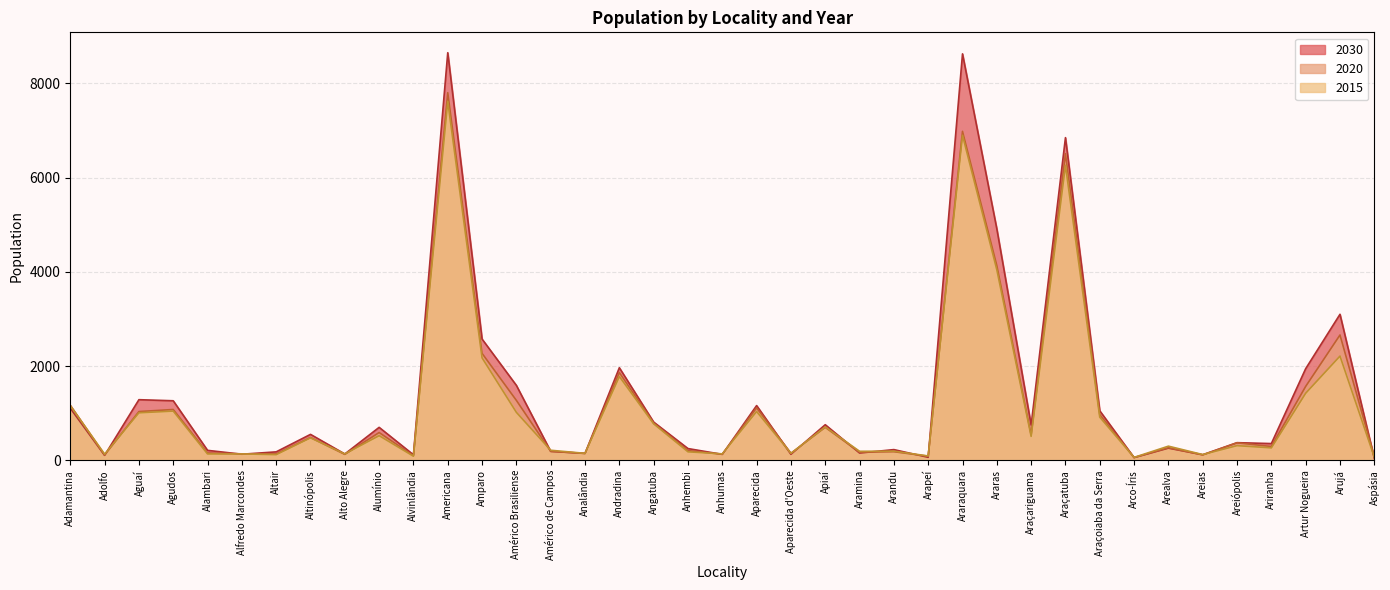

How many data points does each series have?

39